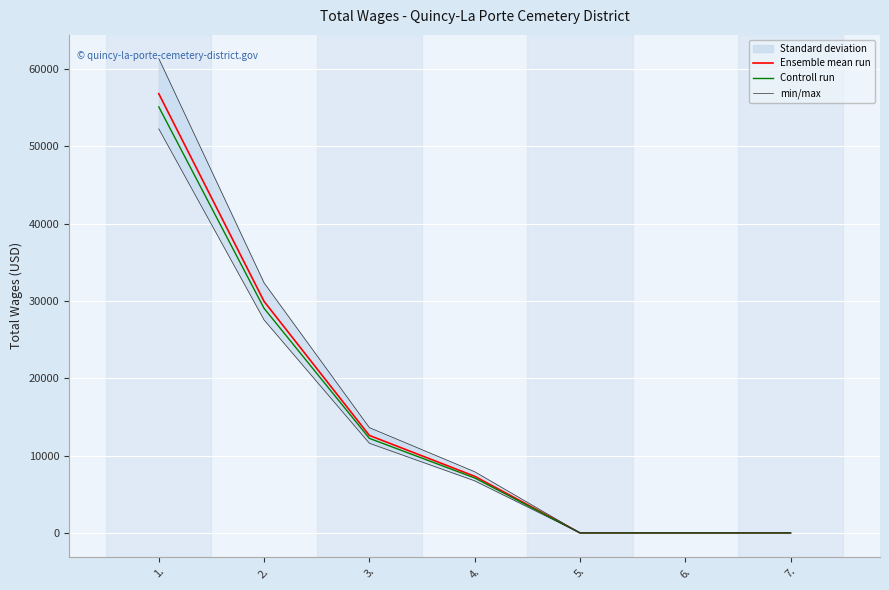

Reading left to right, extract all data points from this chart.

Ensemble mean run: 56826.0	29952.0	12608.0	7326.0	0.0	0.0	0.0
Controll run: 55121.2	29053.4	12229.8	7106.2	0.0	0.0	0.0
min/max: 61372.1	32348.2	13616.6	7912.1	0.0	0.0	0.0